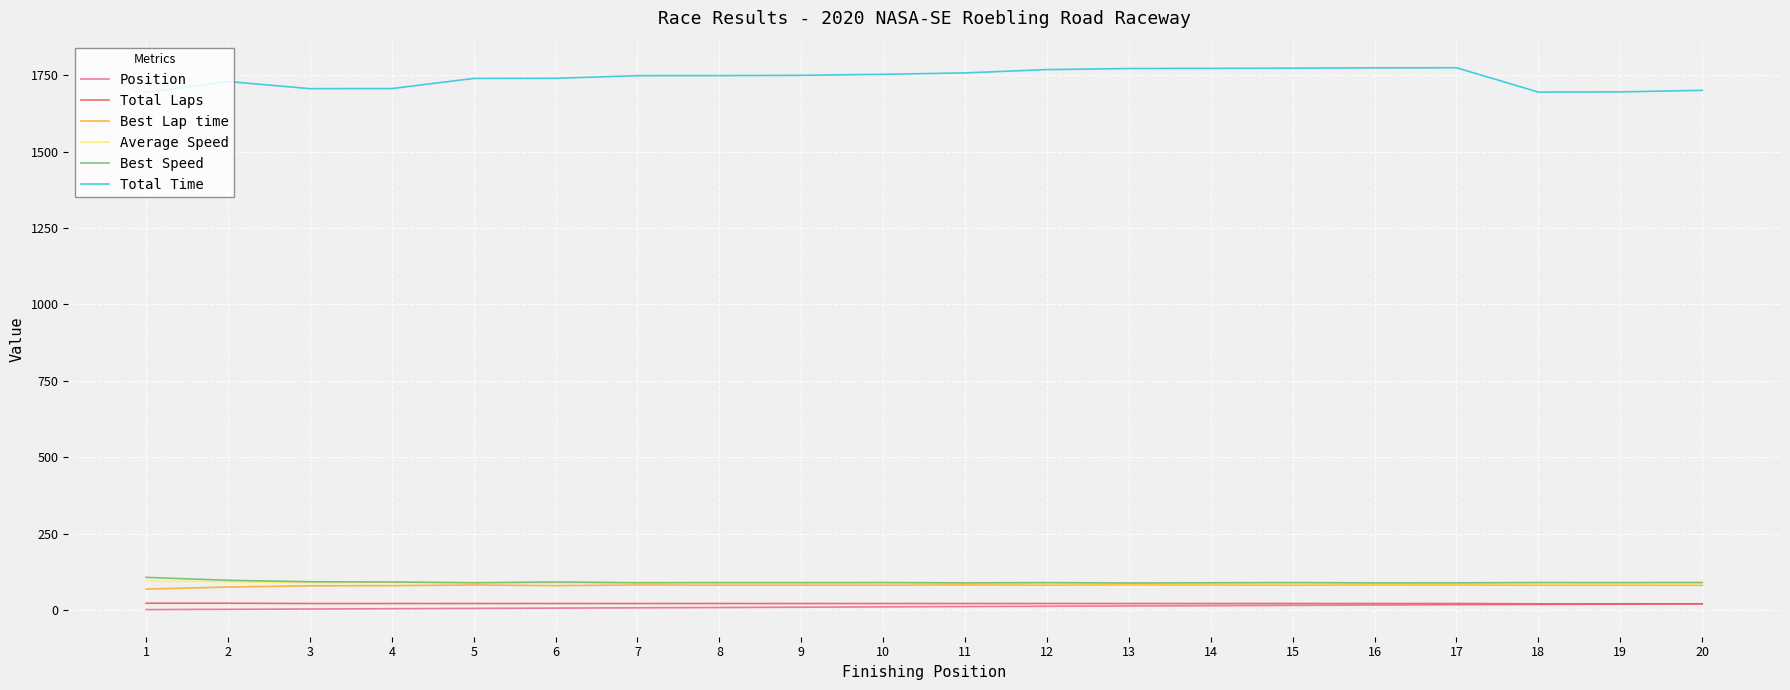

Read the Position value at 3.

3.0